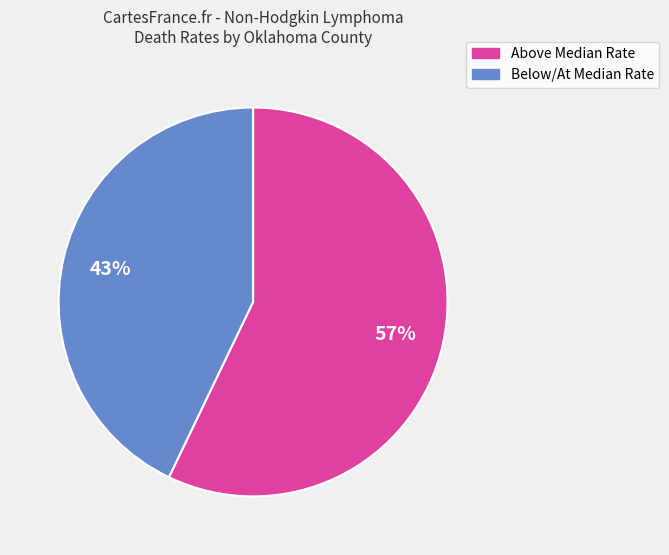

Does any single category account for the majority?

Yes